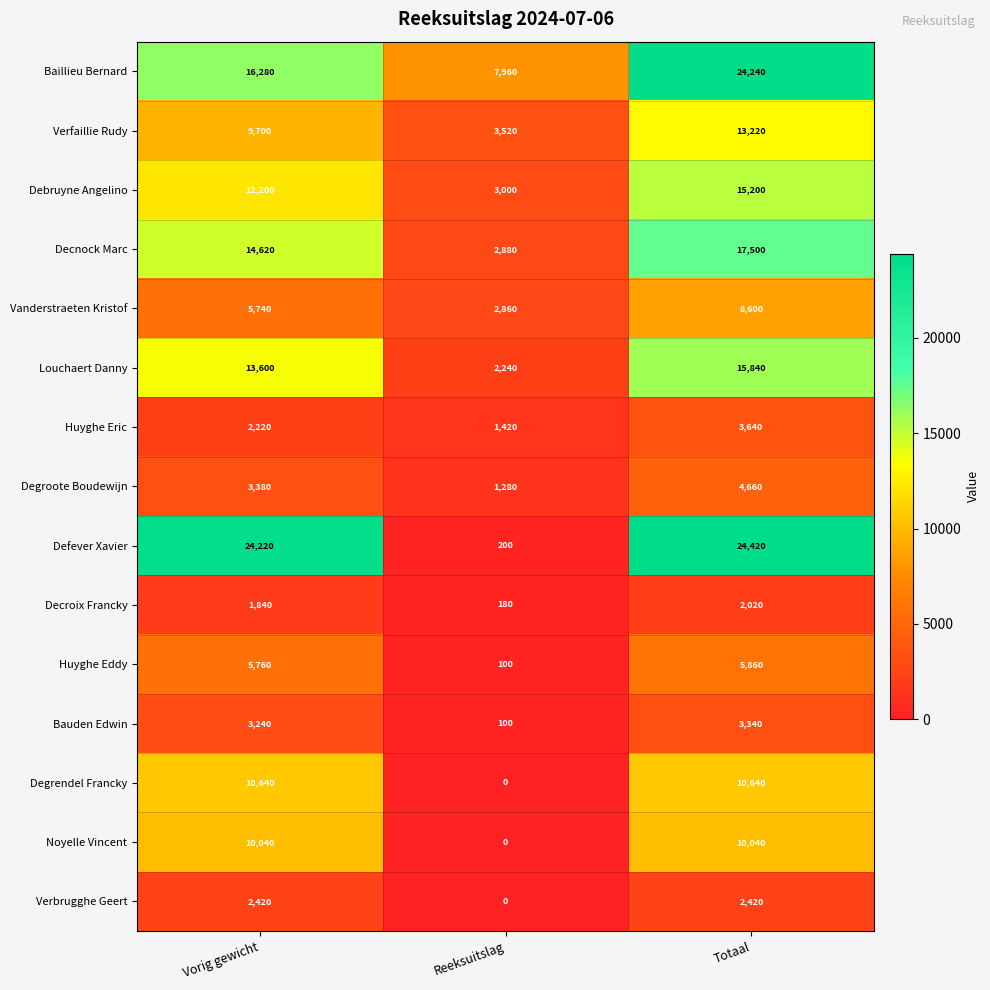

What is the difference between the Baillieu Bernard values at Vorig gewicht and Reeksuitslag?

8320